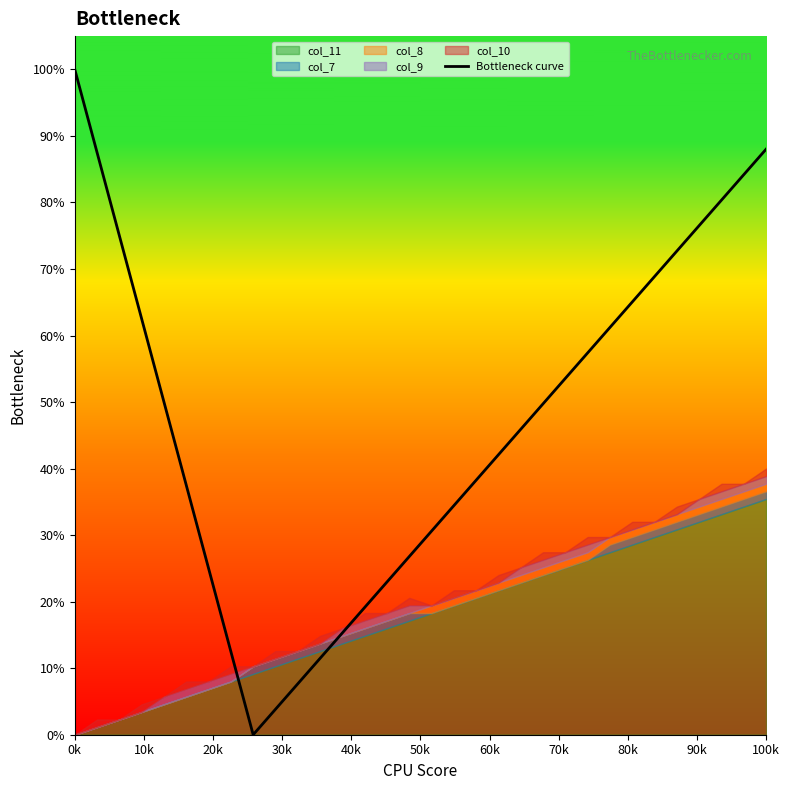

How many values exceed 0?

31